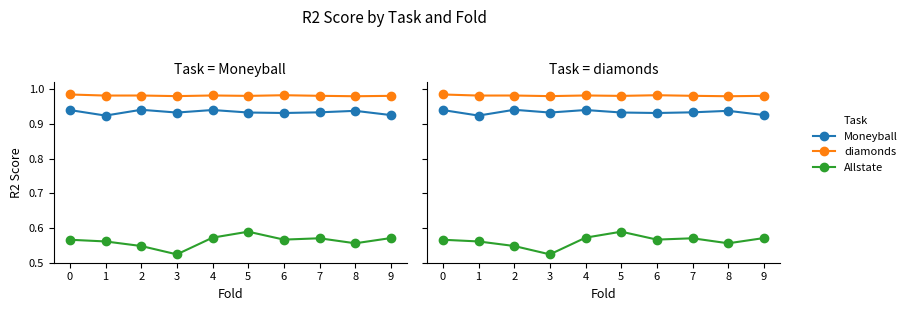

What is the minimum value shown in the chart?

0.5